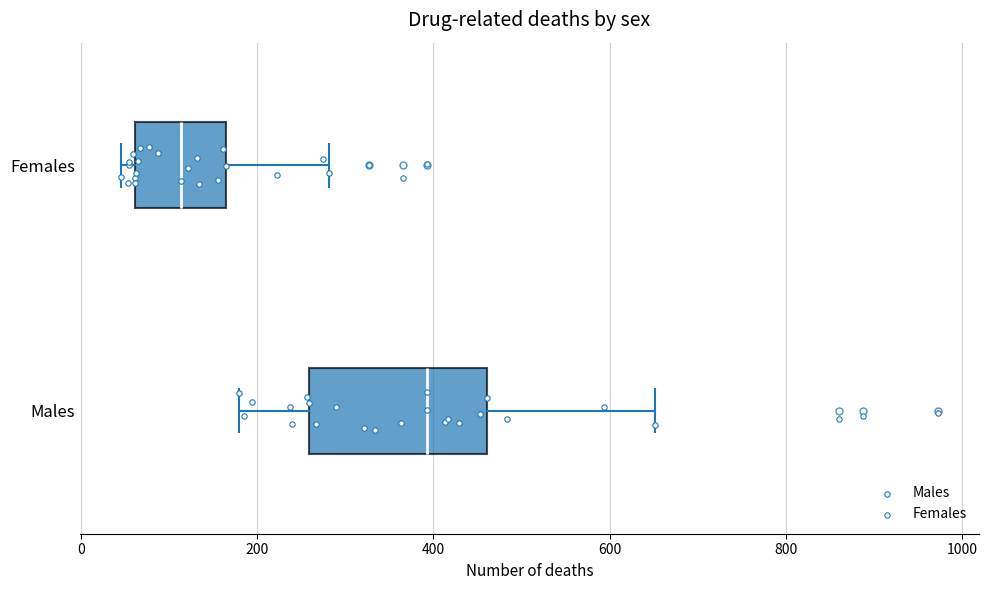

Comparing the boxes themselves (not the whiskers), which one is the widest?

Males